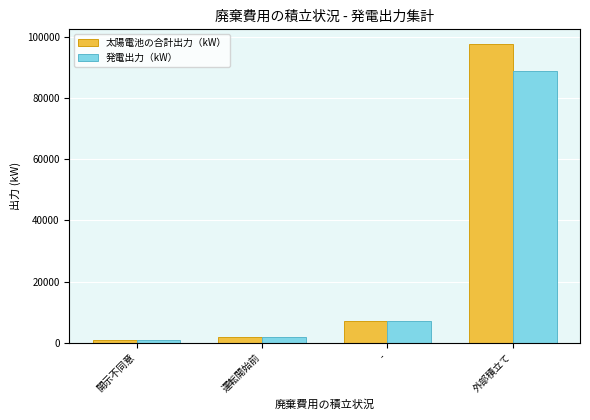

Which series changed the most between 運転開始前 and 外部積立て?

太陽電池の合計出力（kW）